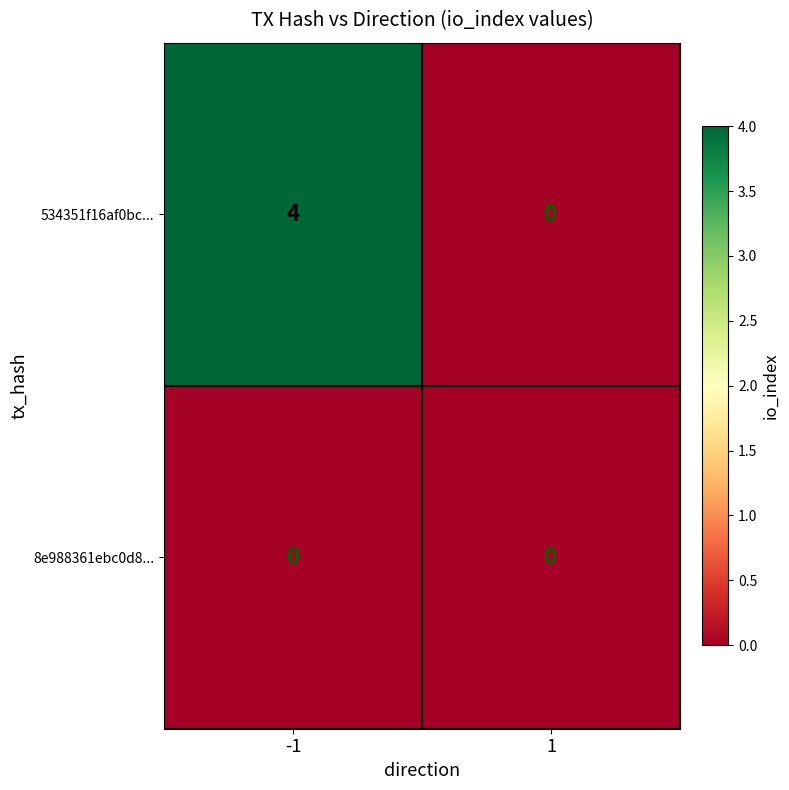

Reading right to left, list all the values displayed in this chart.

534351f16af0bc...: 0	4
8e988361ebc0d8...: 0	0